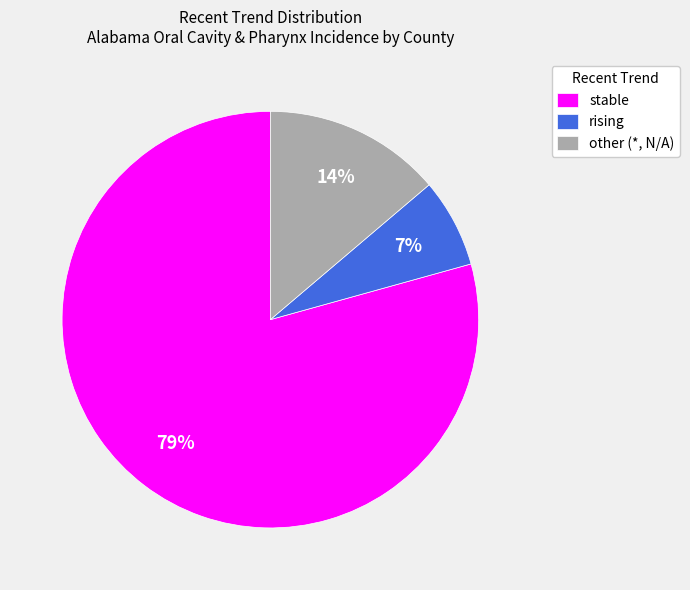

Is the sum of stable and rising greater than half?

Yes